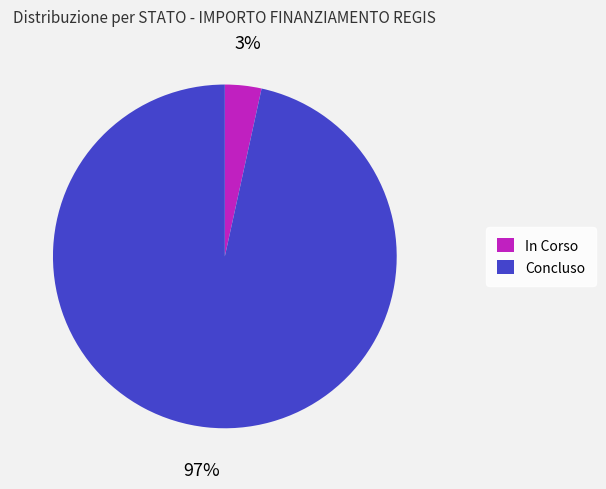

To the nearest percent, what is the average slice percentage?

50%